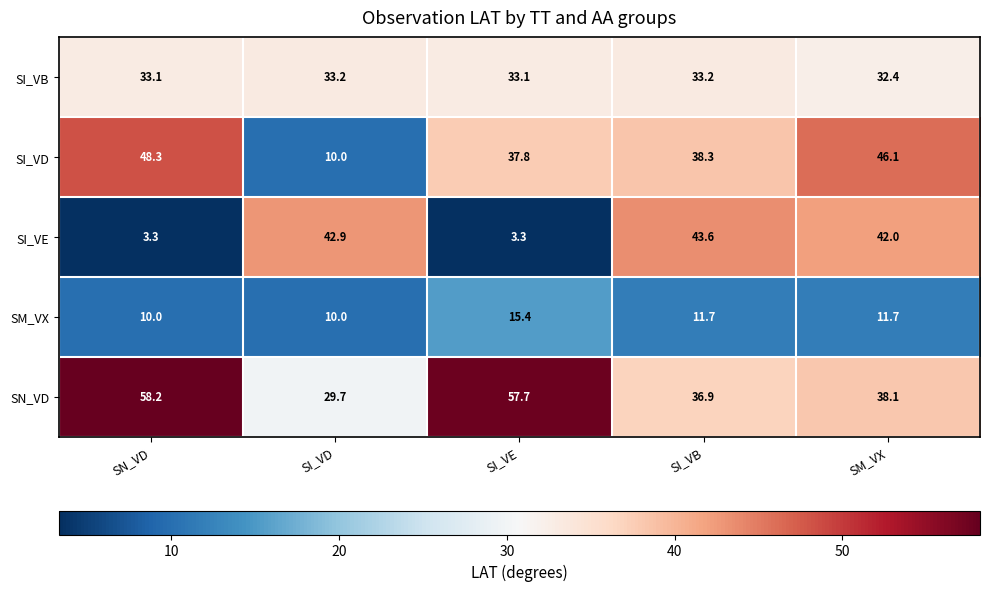

Reading left to right, what are all the values shown in this chart?

SI_VB: SN_VD=33.1	SI_VD=33.2	SI_VE=33.1	SI_VB=33.2	SM_VX=32.4
SI_VD: SN_VD=48.3	SI_VD=10.0	SI_VE=37.8	SI_VB=38.3	SM_VX=46.1
SI_VE: SN_VD=3.3	SI_VD=42.9	SI_VE=3.3	SI_VB=43.6	SM_VX=42.0
SM_VX: SN_VD=10.0	SI_VD=10.0	SI_VE=15.4	SI_VB=11.7	SM_VX=11.7
SN_VD: SN_VD=58.2	SI_VD=29.7	SI_VE=57.7	SI_VB=36.9	SM_VX=38.1